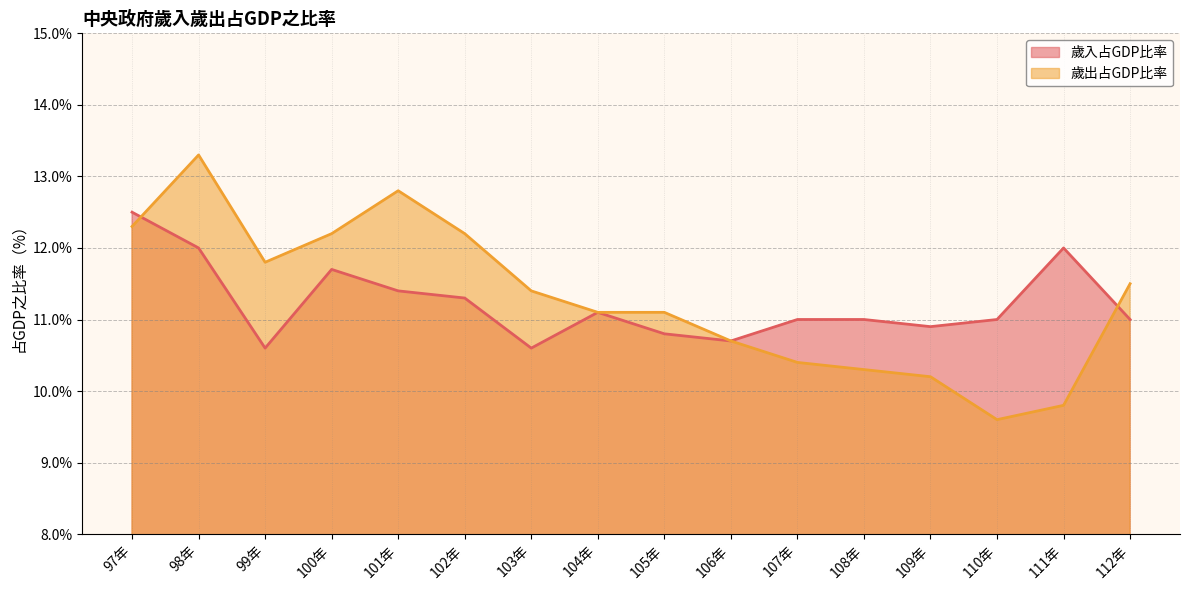

At which category does 歲入占GDP比率 reach its first local valley?

99年